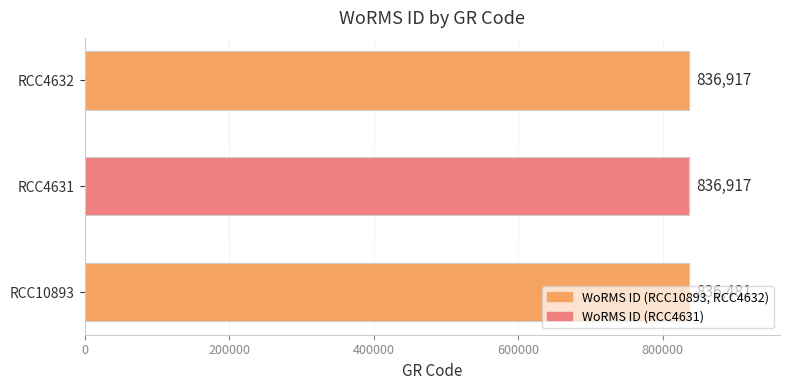

Approximately how many times larger is the value at RCC10893 compared to RCC4632?

1.0